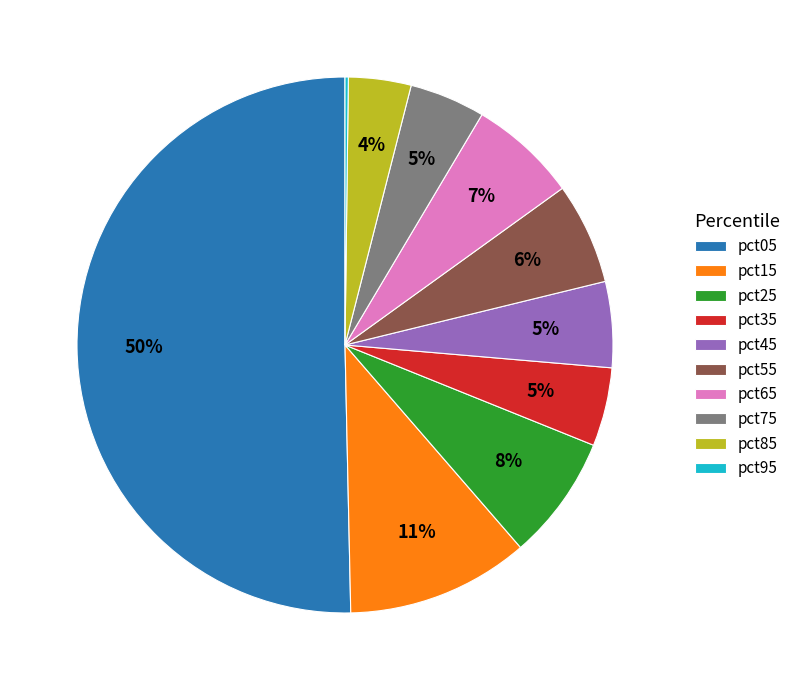

Which category accounts for the majority?

pct05